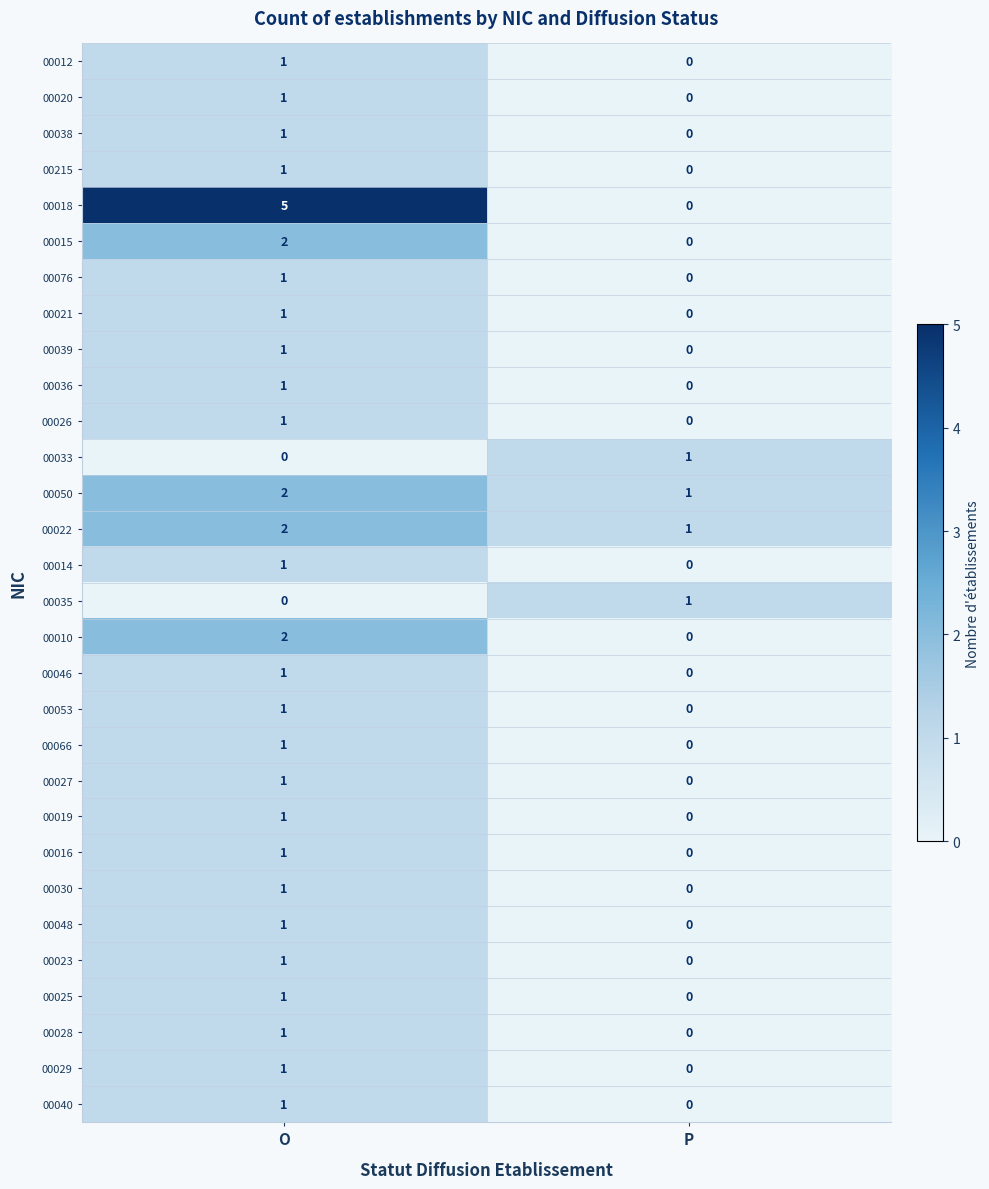

The 00015 series shows 0 at P. True or false?

True